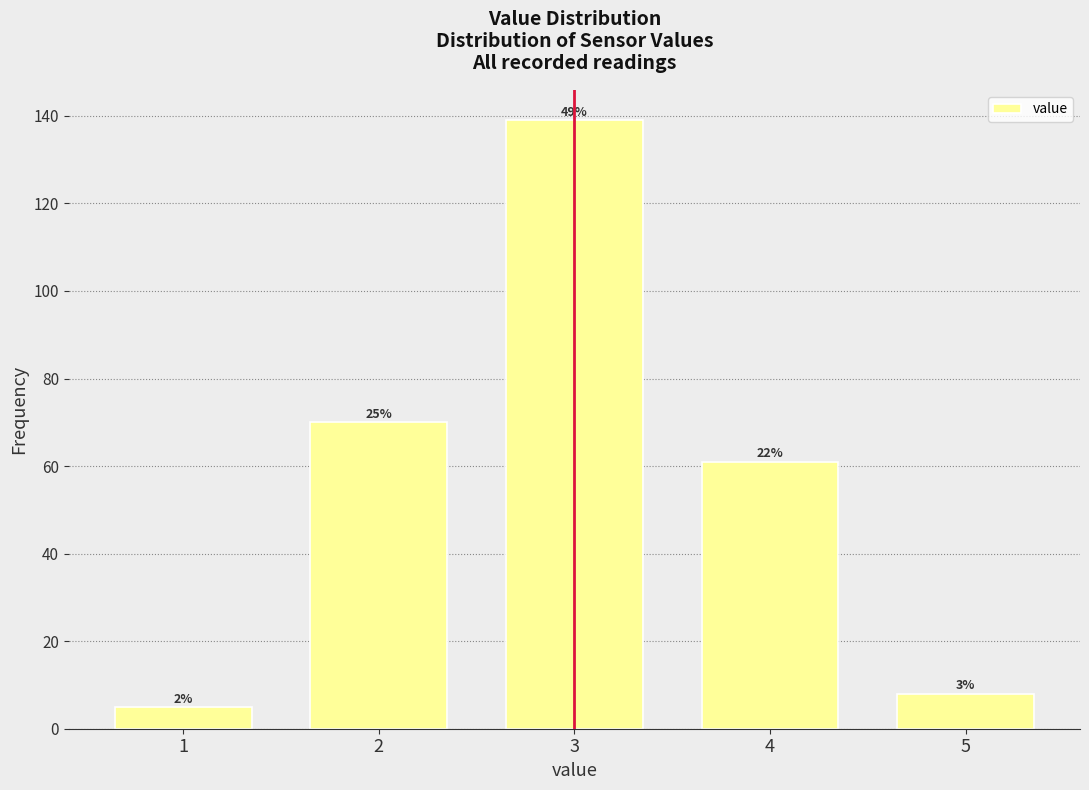

How many bars are there in total?

5